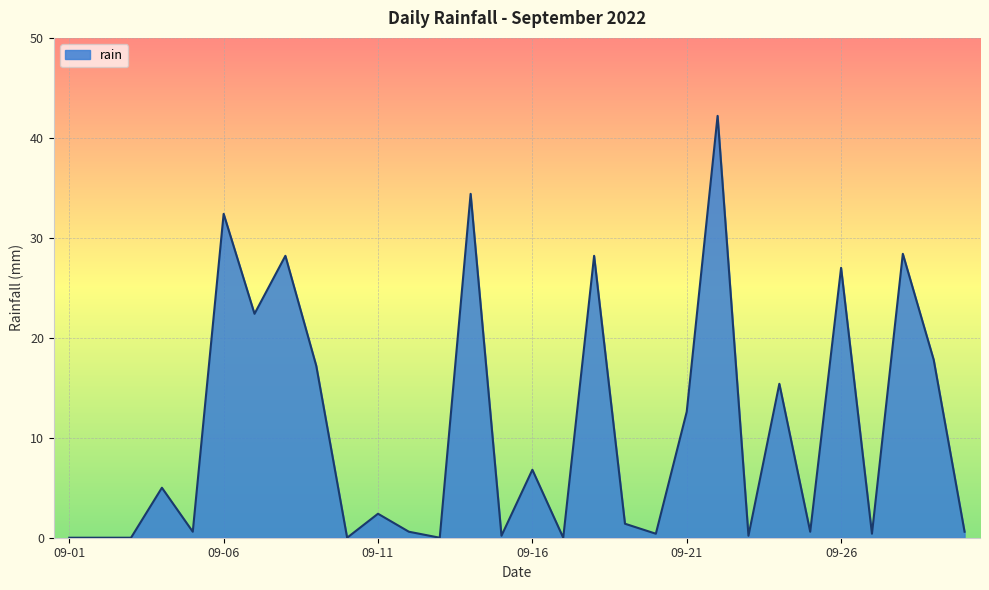

What is the difference between the maximum and minimum values?

42.2